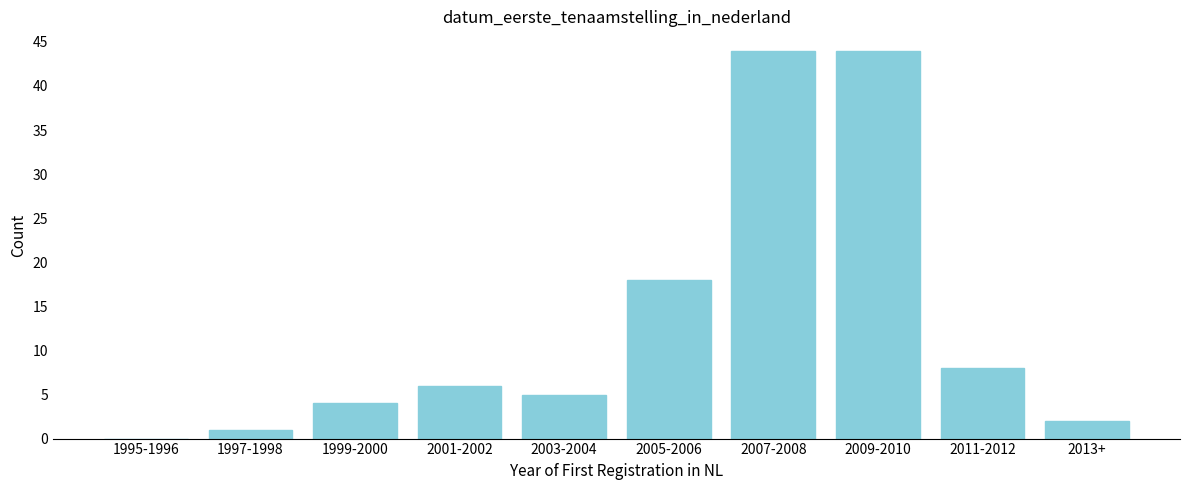

Reading left to right, extract all data points from this chart.

1995-1996=0	1997-1998=1	1999-2000=4	2001-2002=6	2003-2004=5	2005-2006=18	2007-2008=44	2009-2010=44	2011-2012=8	2013+=2